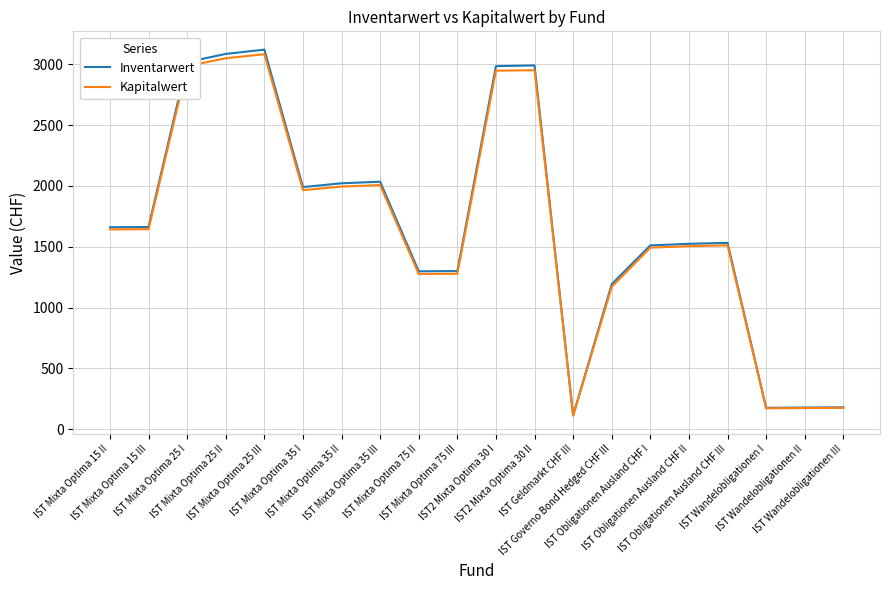

The value of Inventarwert at IST Mixta Optima 15 II is 1660.0. True or false?

True